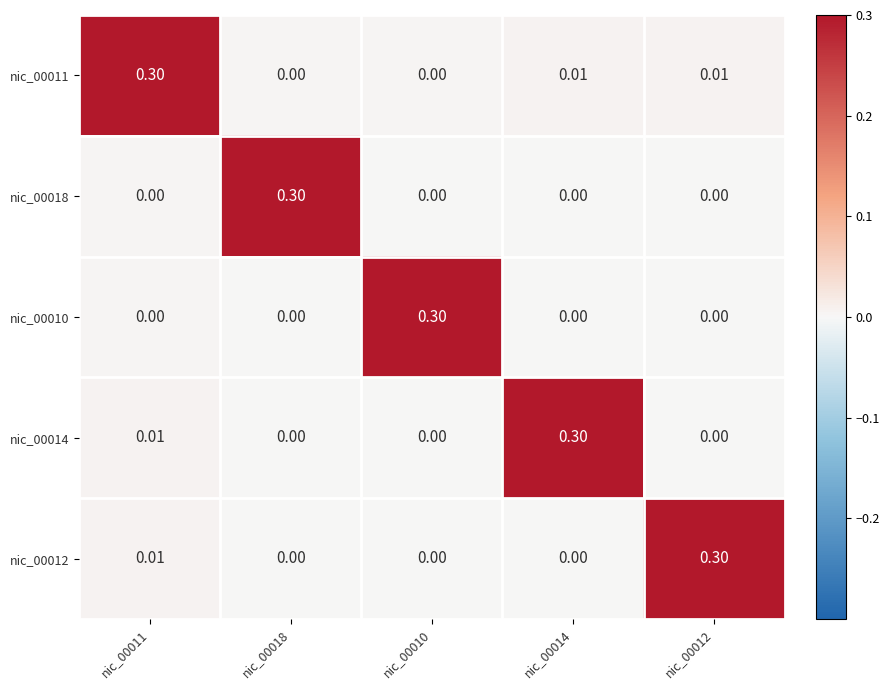

Which series has the largest total across all categories?

nic_00011